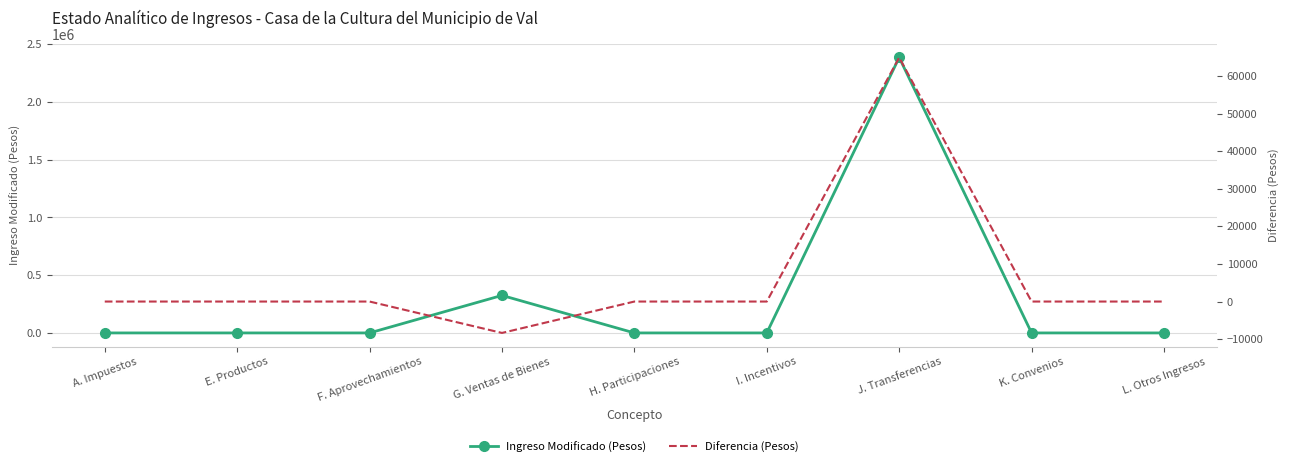

What is the average value of the Ingreso Modificado (Pesos) series?

301190